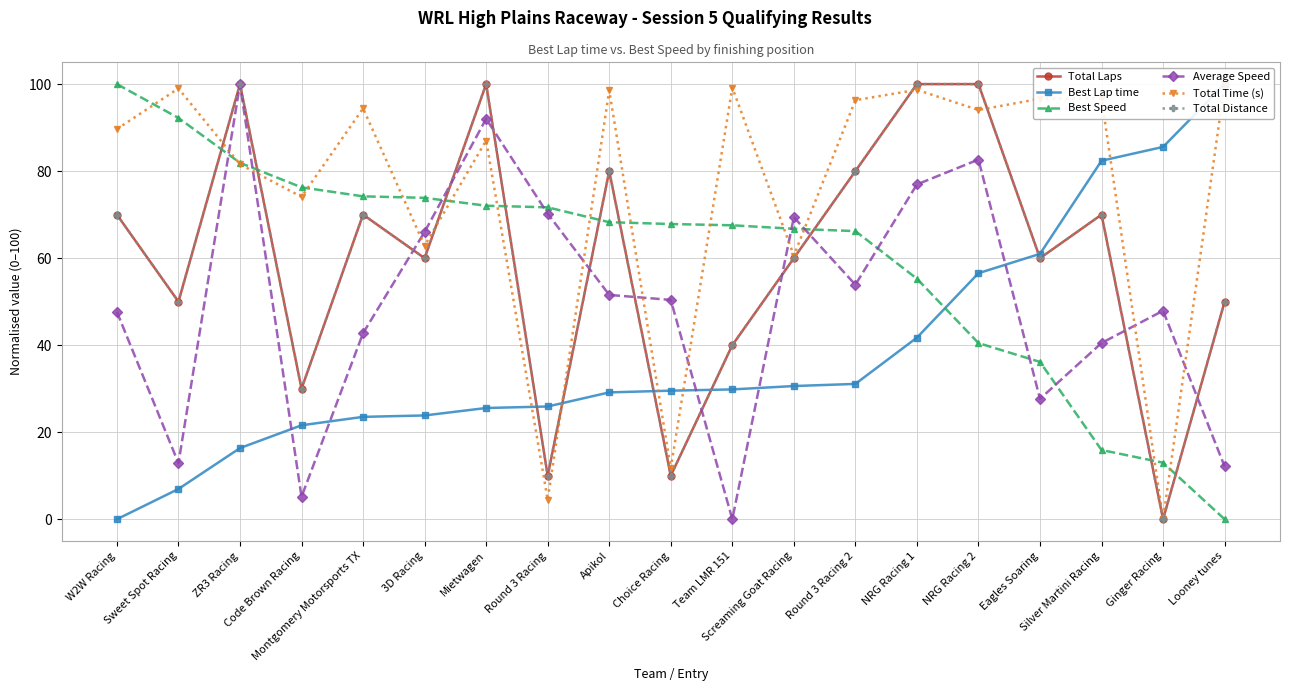

Where is Average Speed nearest to the value 50?

Choice Racing